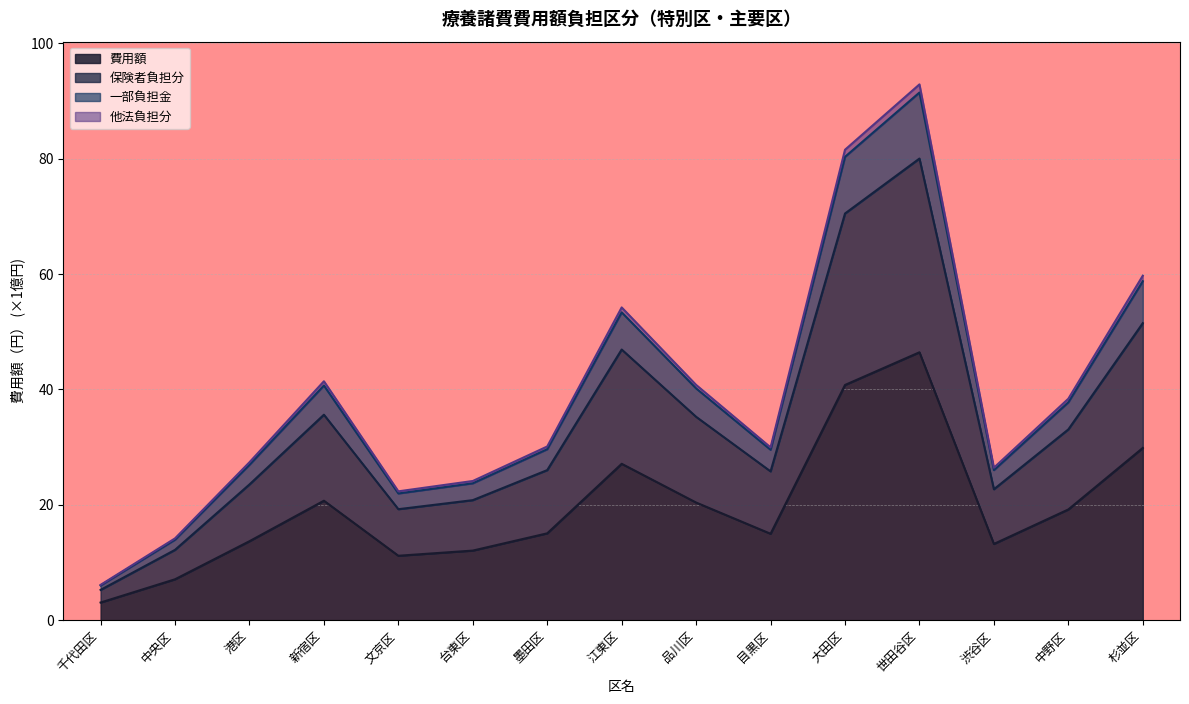

True or false: 一部負担金 has a value of 36.4 at 渋谷区.

False